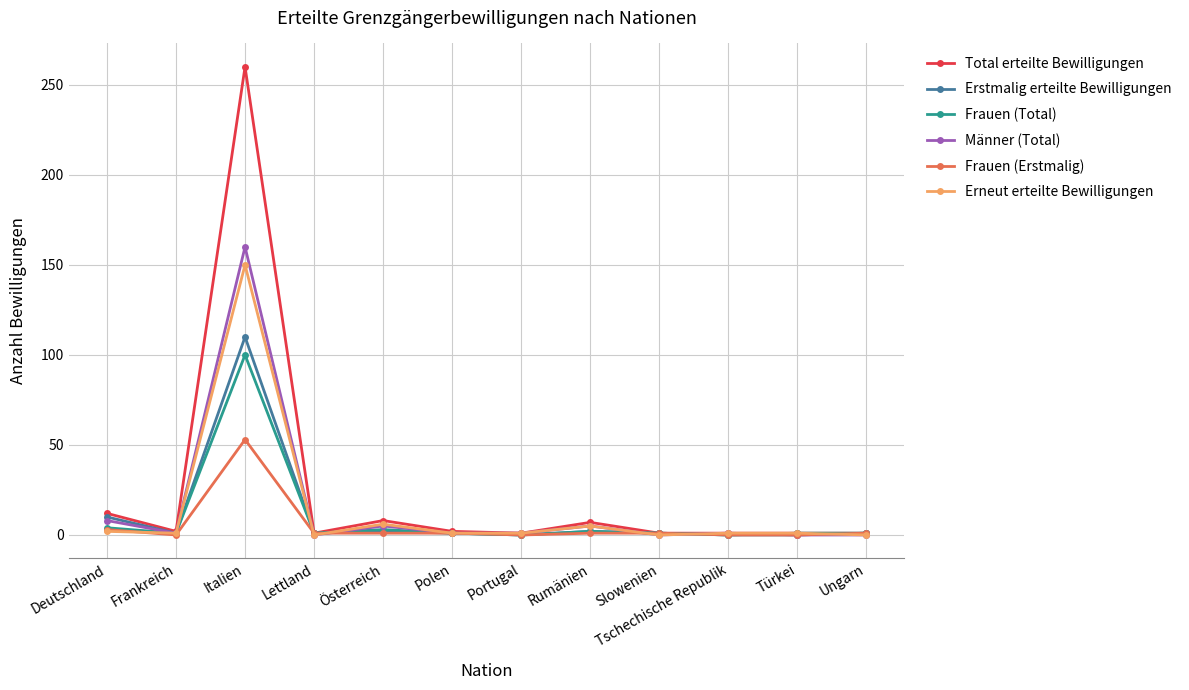

True or false: Frauen (Erstmalig) has a value of -31 at Türkei.

False